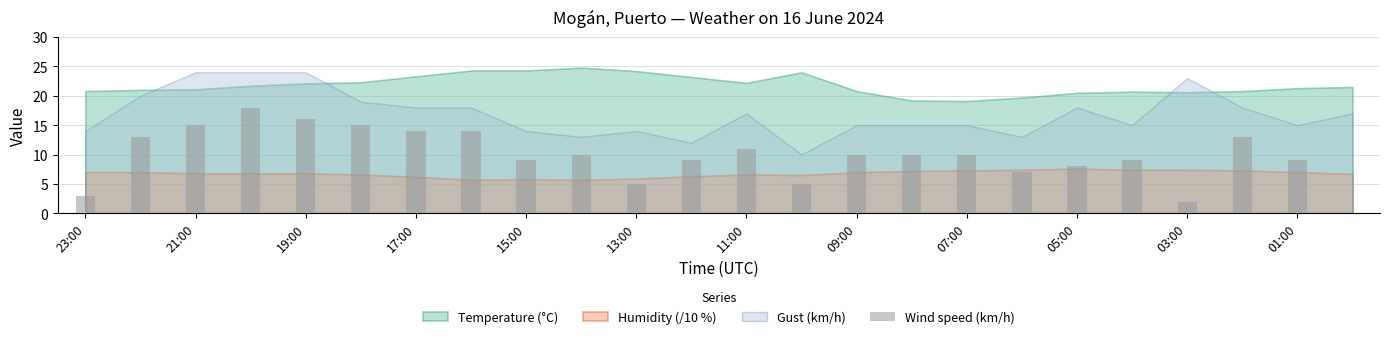

What is the greatest value displayed?

18